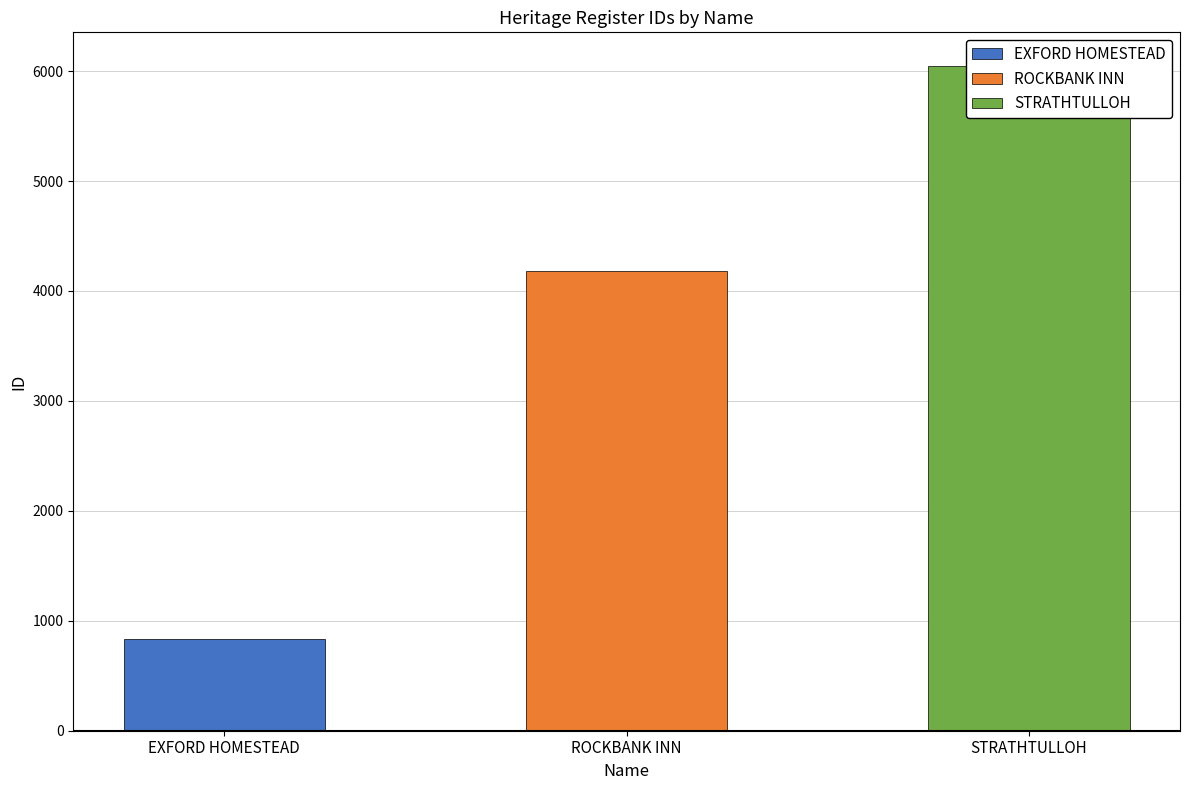

Which label corresponds to the smallest value in the chart?

EXFORD HOMESTEAD